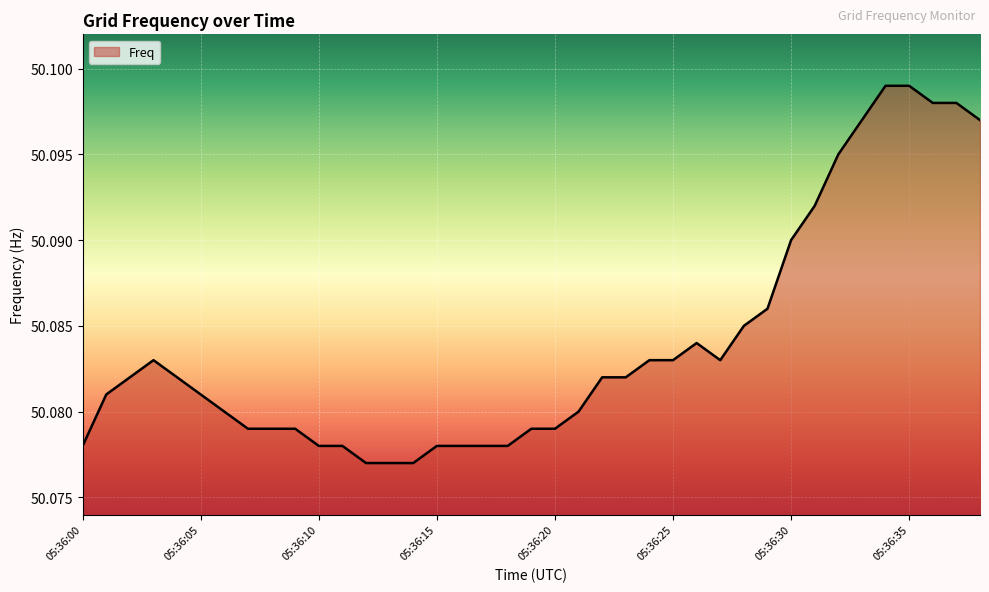

Does the chart display data point markers on the line(s)?

No